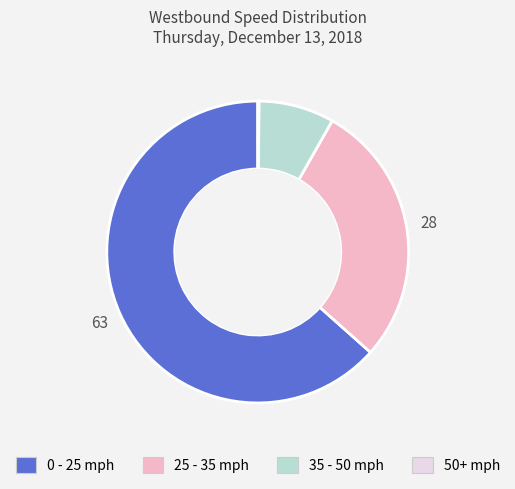

Is there a majority slice in this chart?

Yes